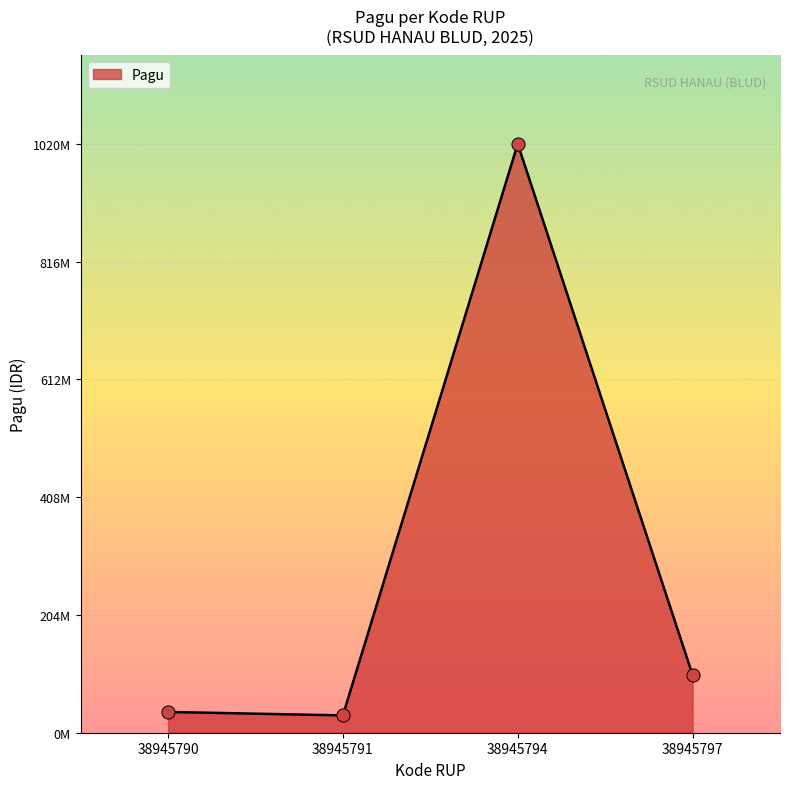

What is the ratio of the value at 38945794 to the value at 38945797?

10.2